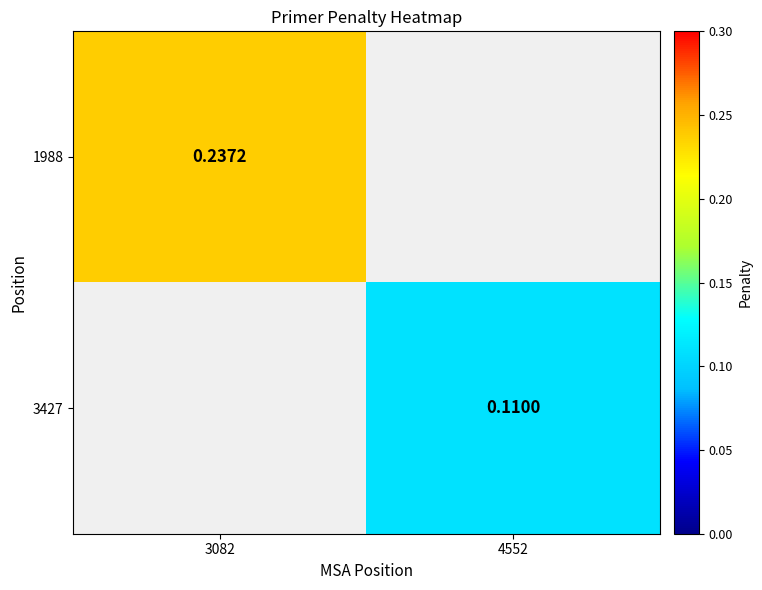

The value of 3427 at 4552 is 0.1. True or false?

True